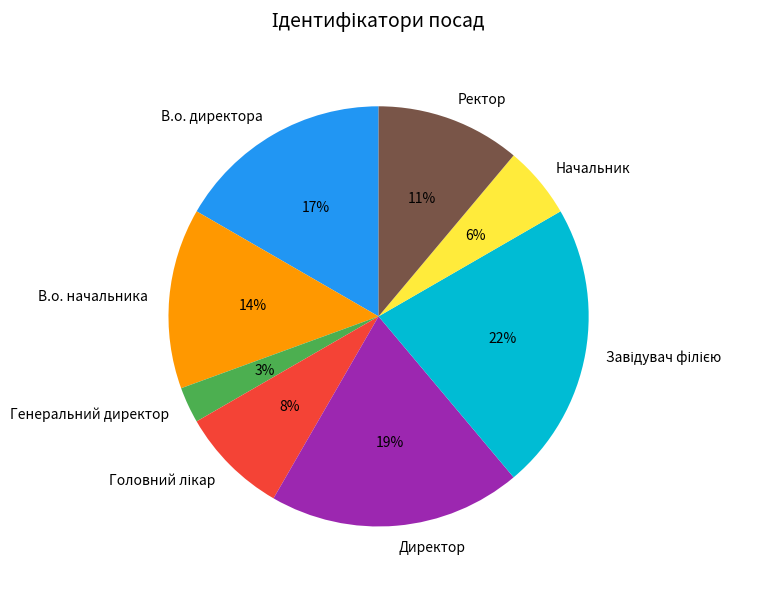

What is the ratio of the value at В.о. директора to the value at Ректор?

1.5